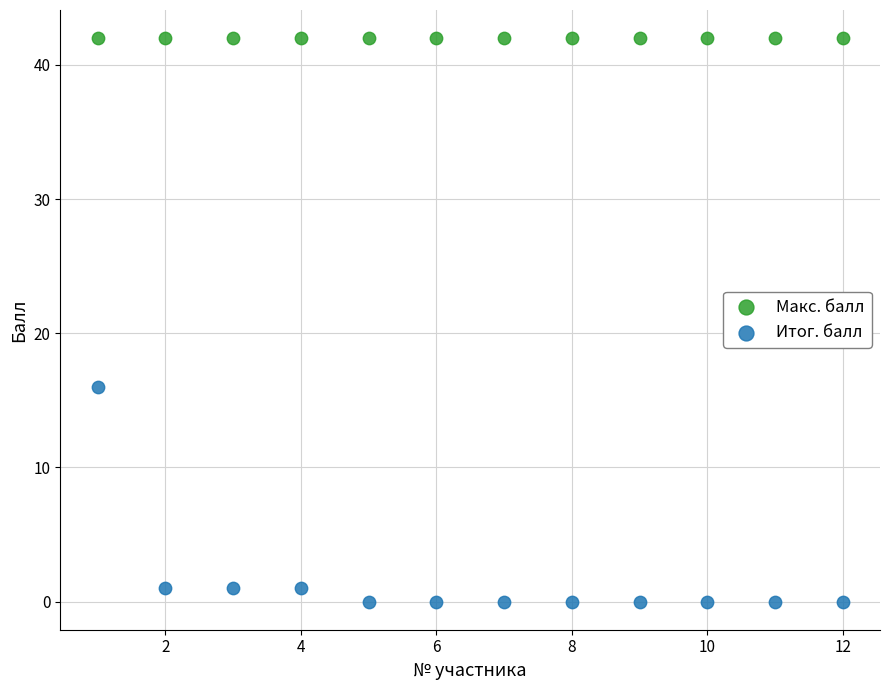

Which series contains the highest Y value?

Макс. балл